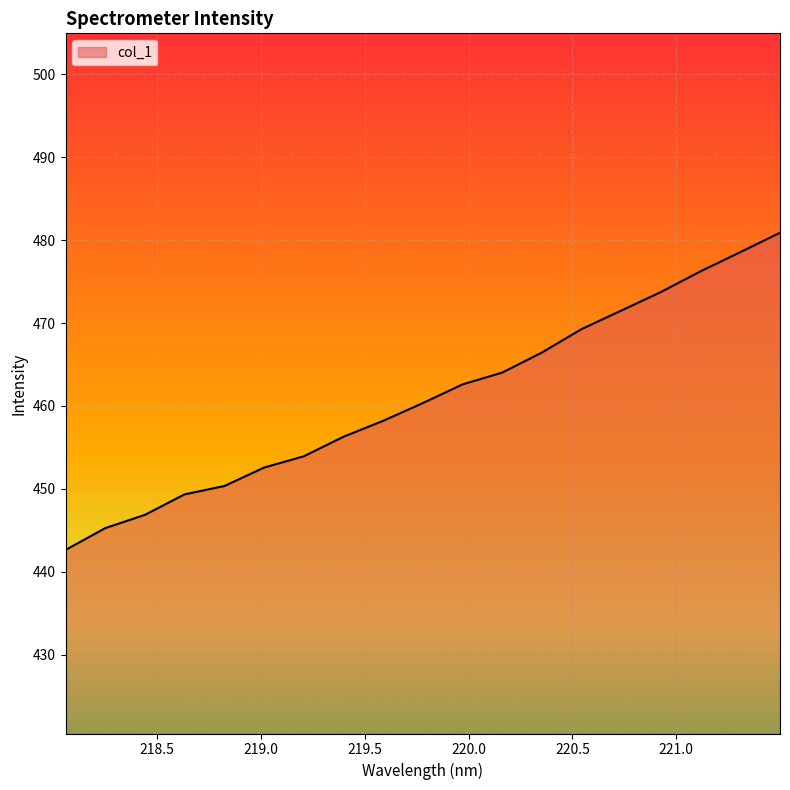

What is the greatest value displayed?

480.9